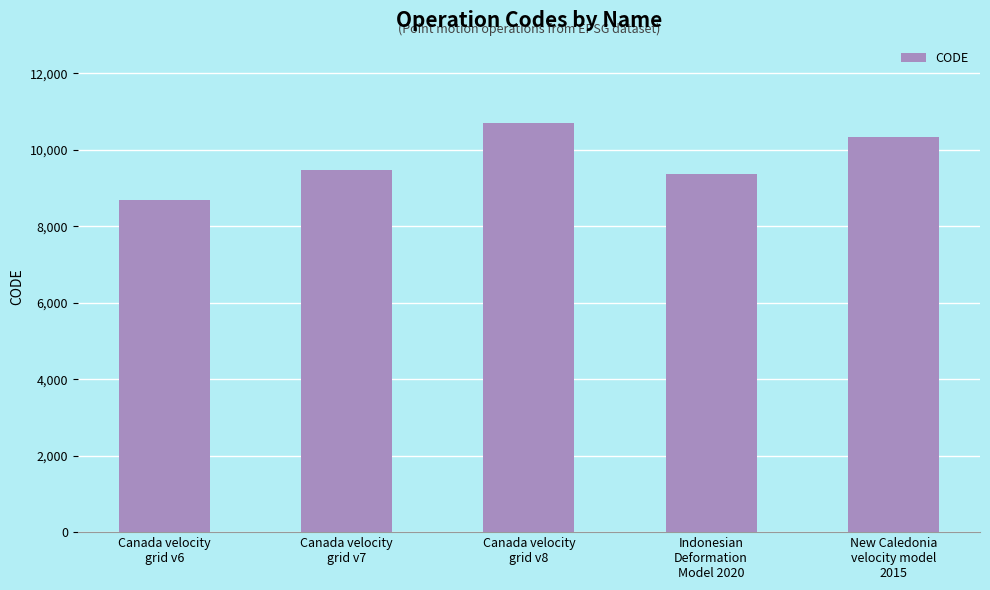

What is the ratio of the value at Canada velocity
grid v8 to the value at Canada velocity
grid v7?

1.1